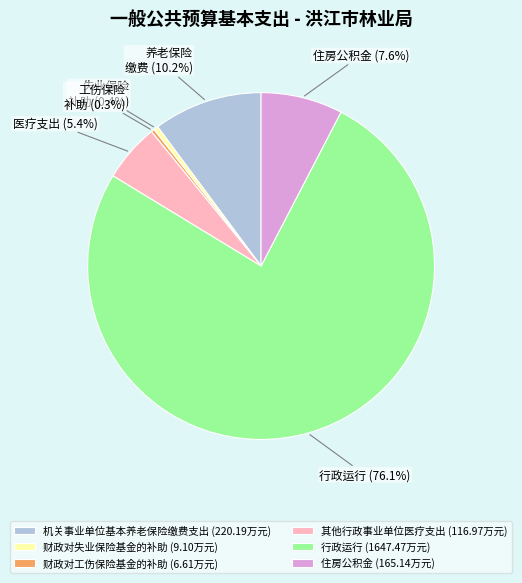

Is 行政运行 the majority of the pie?

Yes